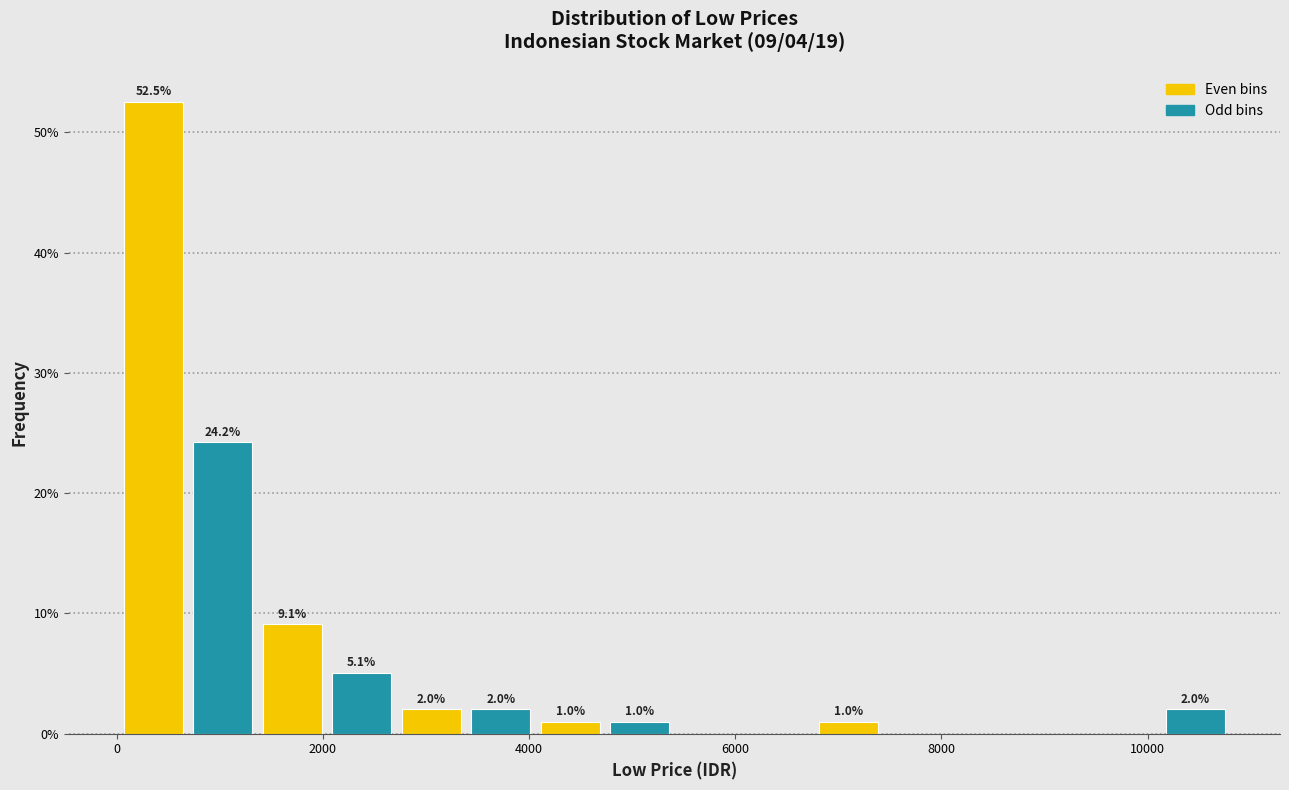

Read against the x-axis, roughly where is the centre of the tallest bar?

400